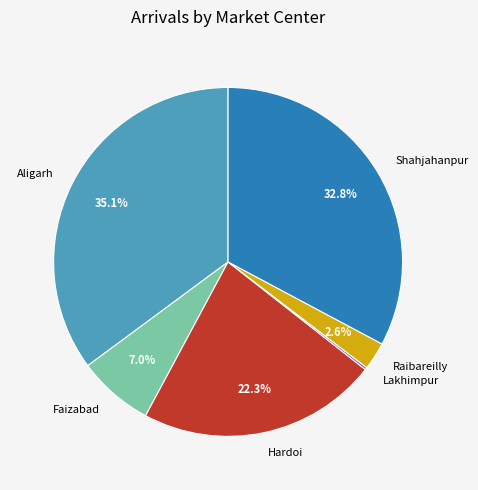

To the nearest percent, what is the difference between the Raibareilly and Shahjahanpur slice percentages?

30%